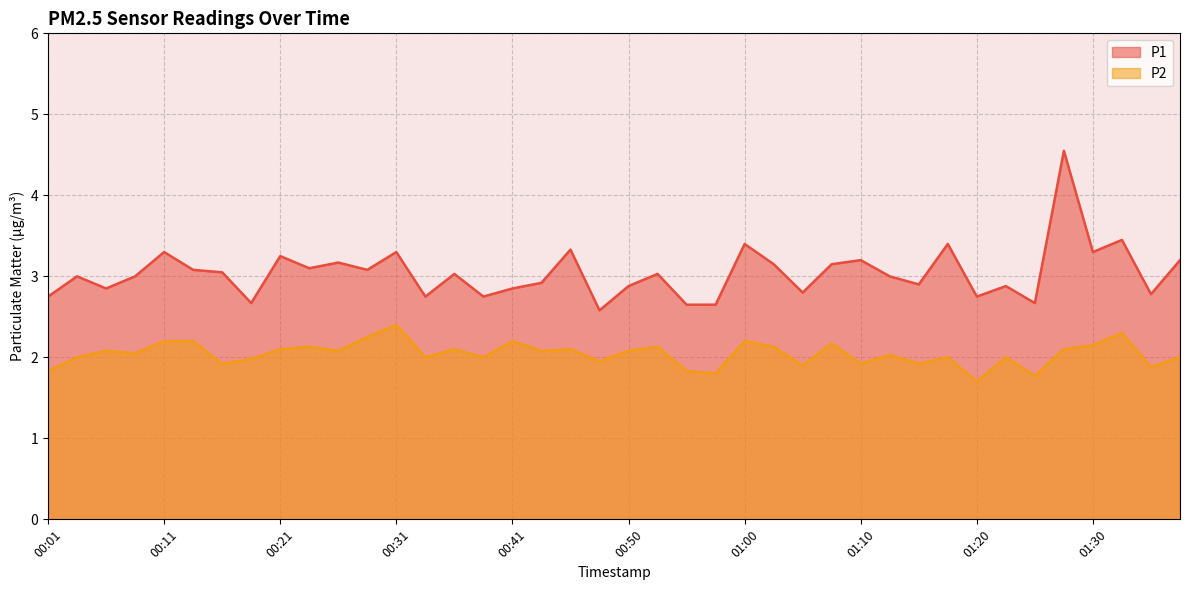

Does the chart have visible grid lines?

Yes